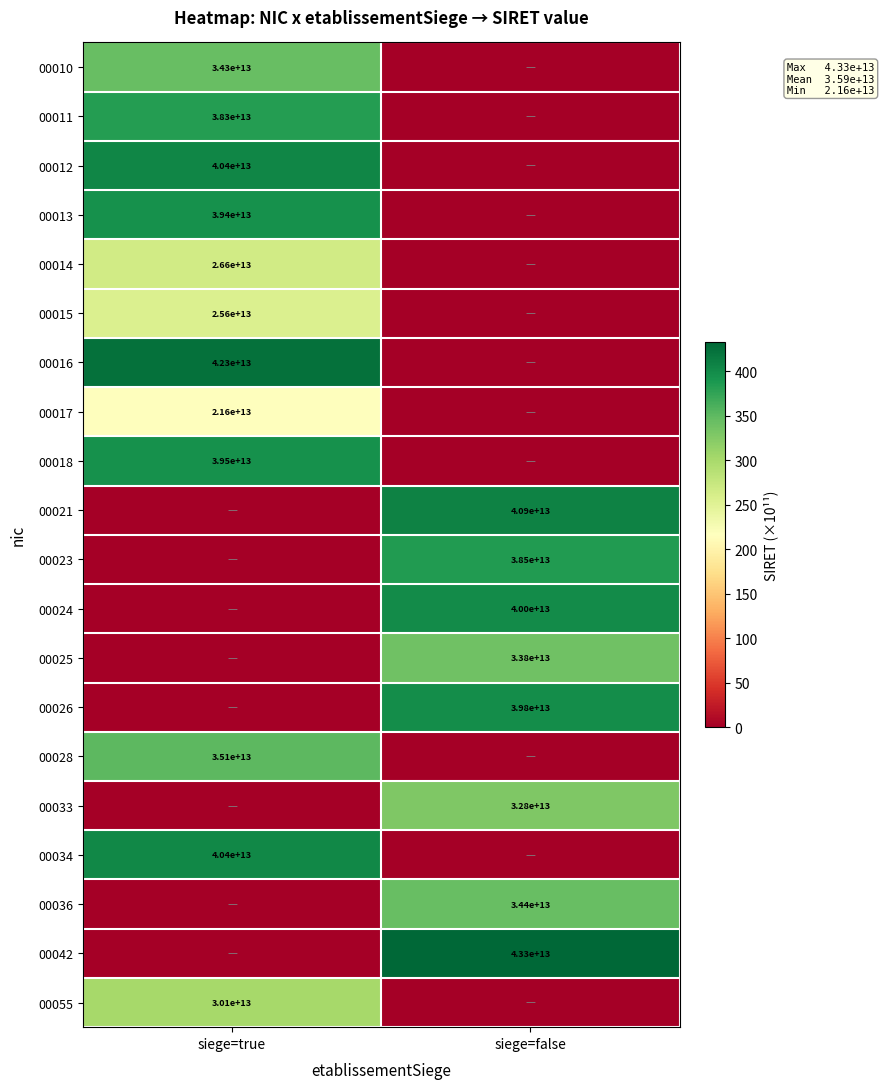

At which category is the sum across all series the highest?

siege=true